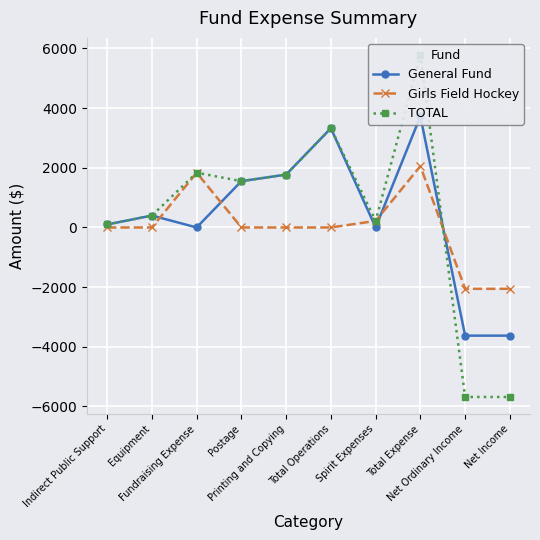

What are all the series names shown in the legend?

General Fund, Girls Field Hockey, TOTAL